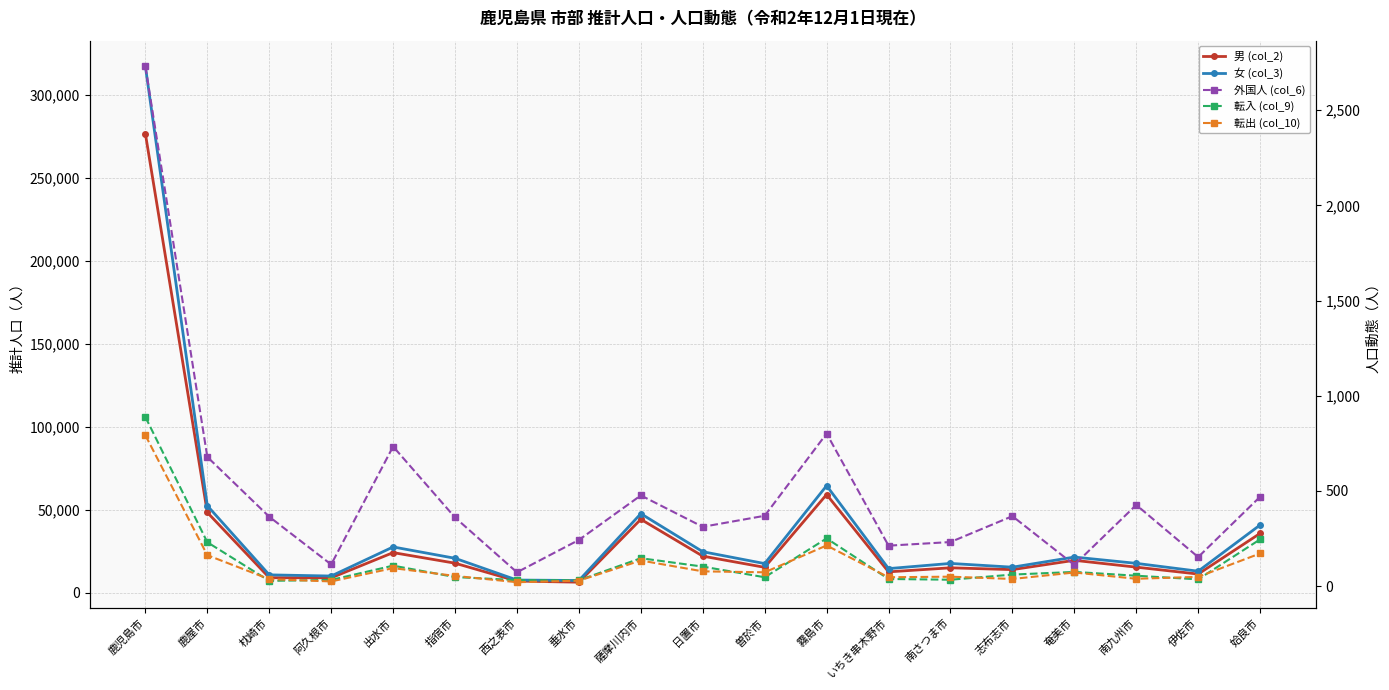

The value of 転入 (col_9) at 指宿市 is 47. True or false?

True